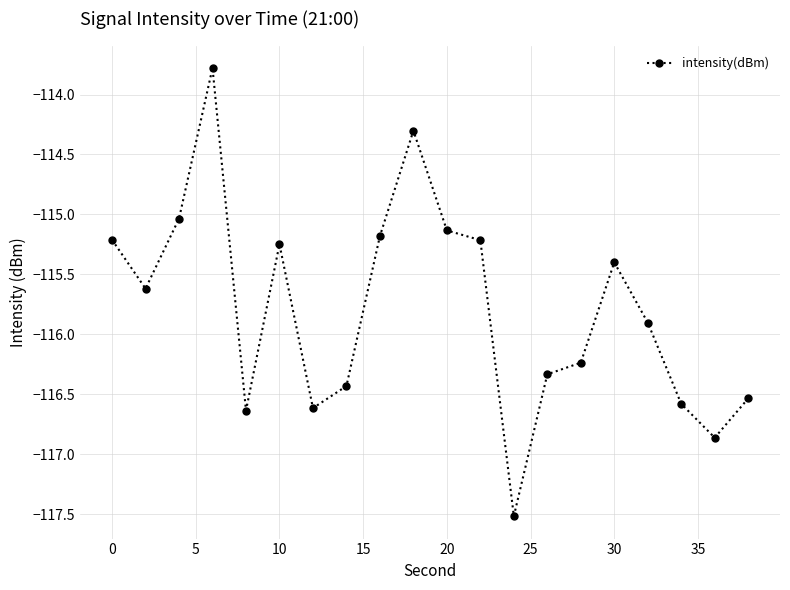

How many lines are shown in the chart?

1